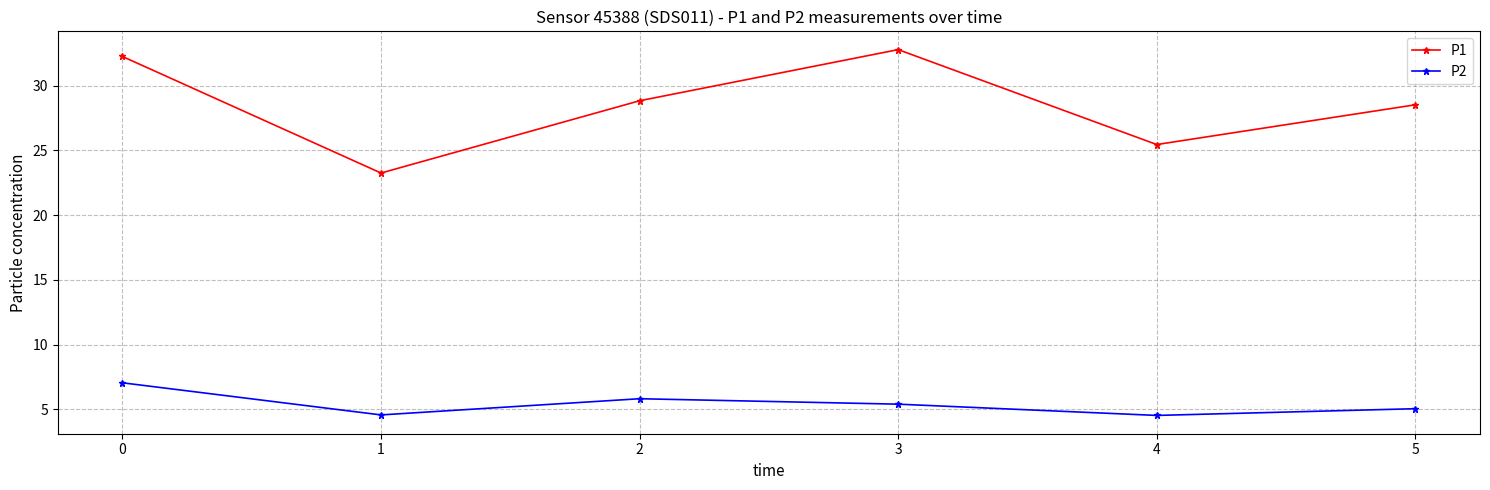

What is the highest value of the P1 series?

32.8